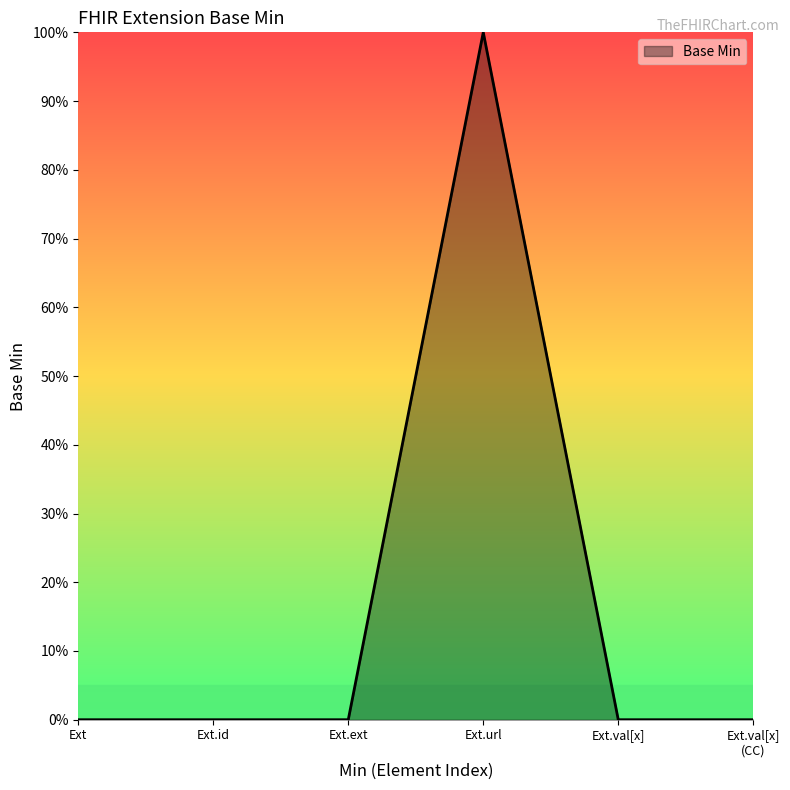

What is the difference between the maximum and second lowest values?

1